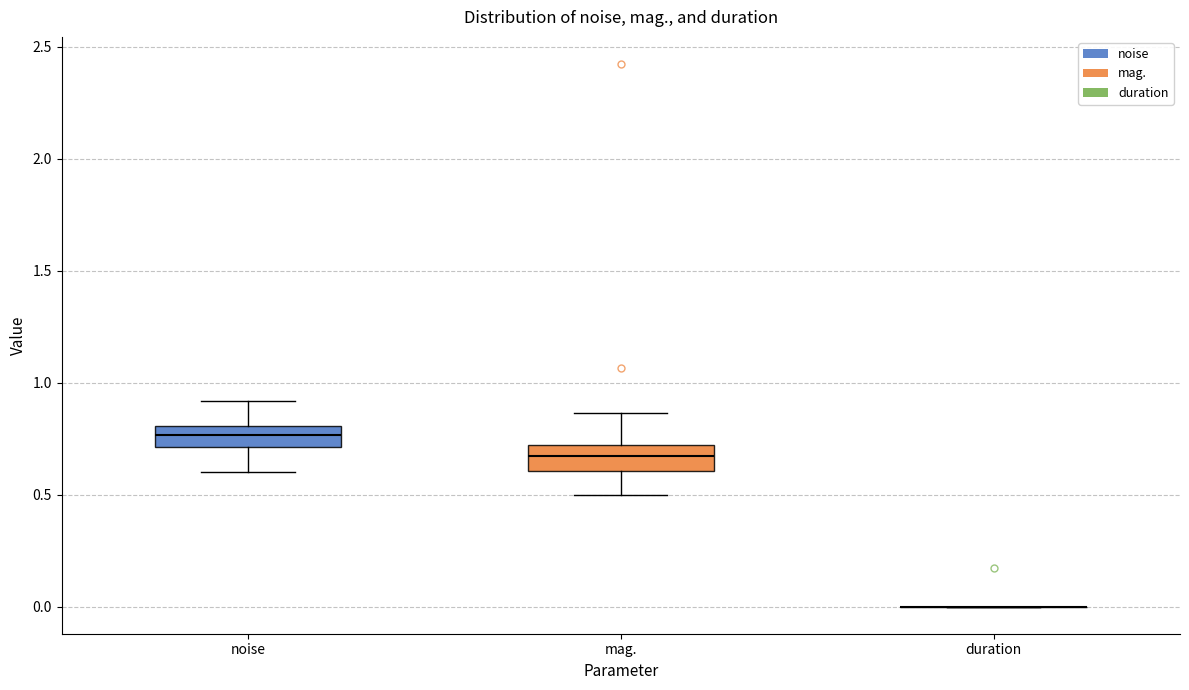

Reading left to right, transcribe this box plot: for each box, give where its median line is, the range the box spans, and where its two whiskers end, as read against the y-axis. The values are not printed on the chart, so give them approximately, as read against the axis.

noise: median 0.75, box 0.70 to 0.80, whiskers 0.60 to 0.90
mag.: median 0.65, box 0.60 to 0.70, whiskers 0.50 to 0.85
duration: box collapsed to a line at 0.00, whiskers 0.00 to 0.00